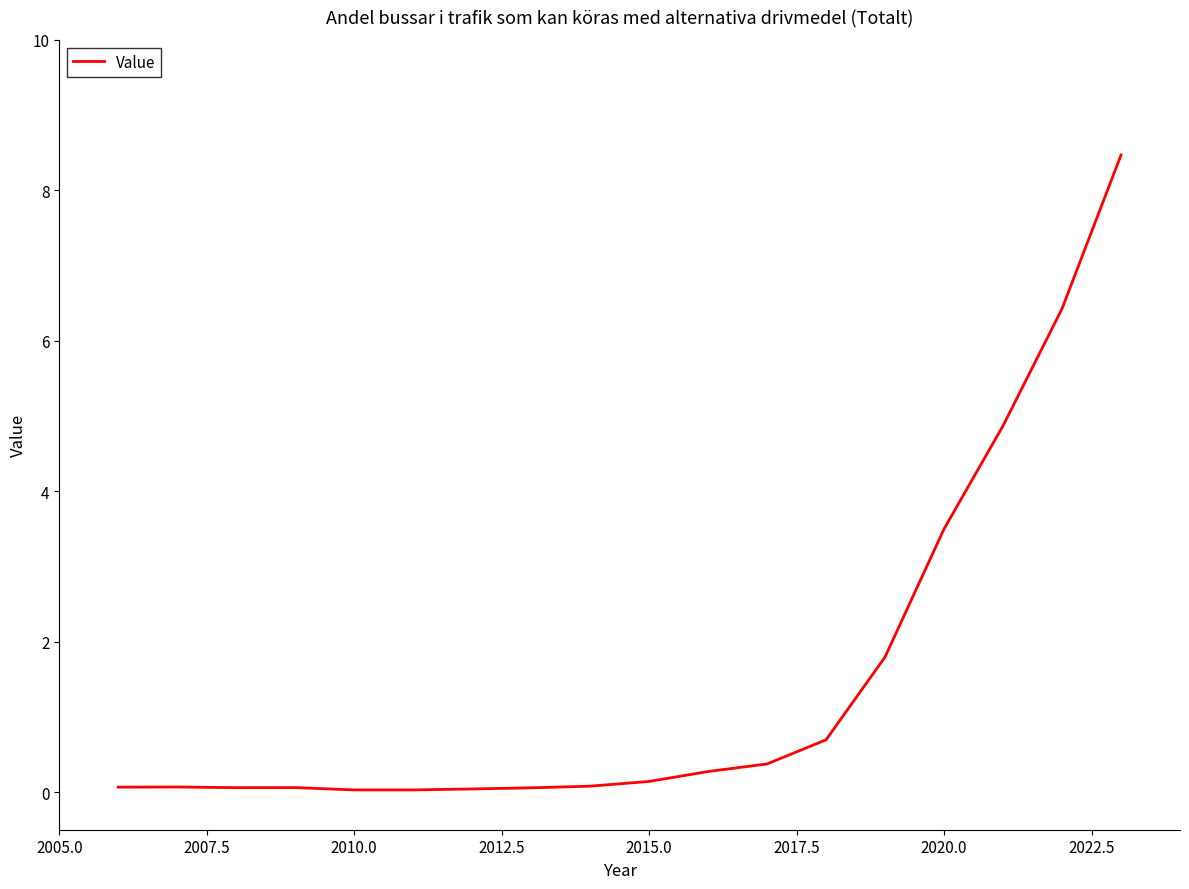

What is the greatest value displayed?

8.5